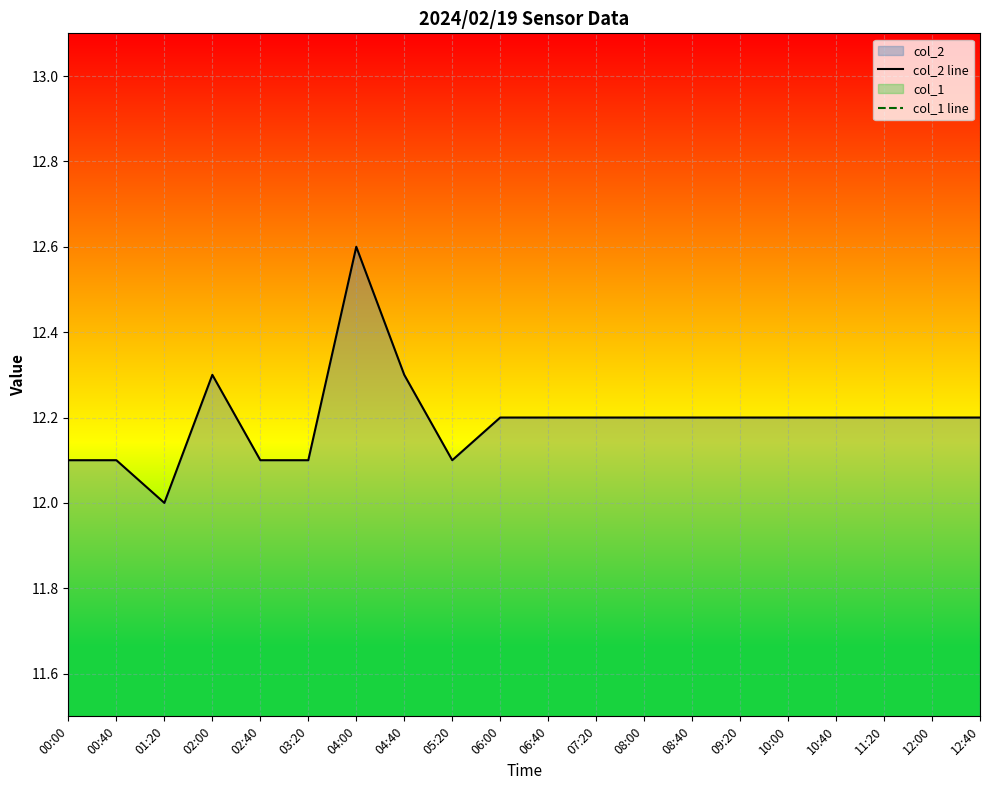

At how many categories does at least one series exceed 11?

20